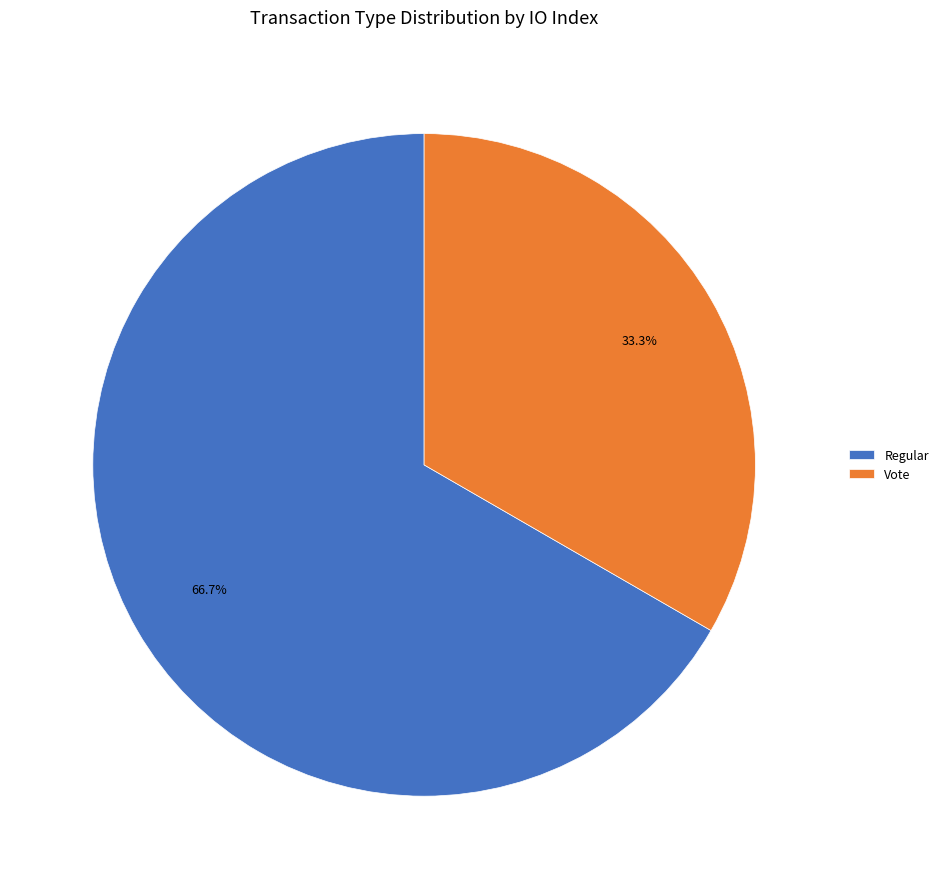

Combined, do Vote and Regular account for over 50%?

Yes